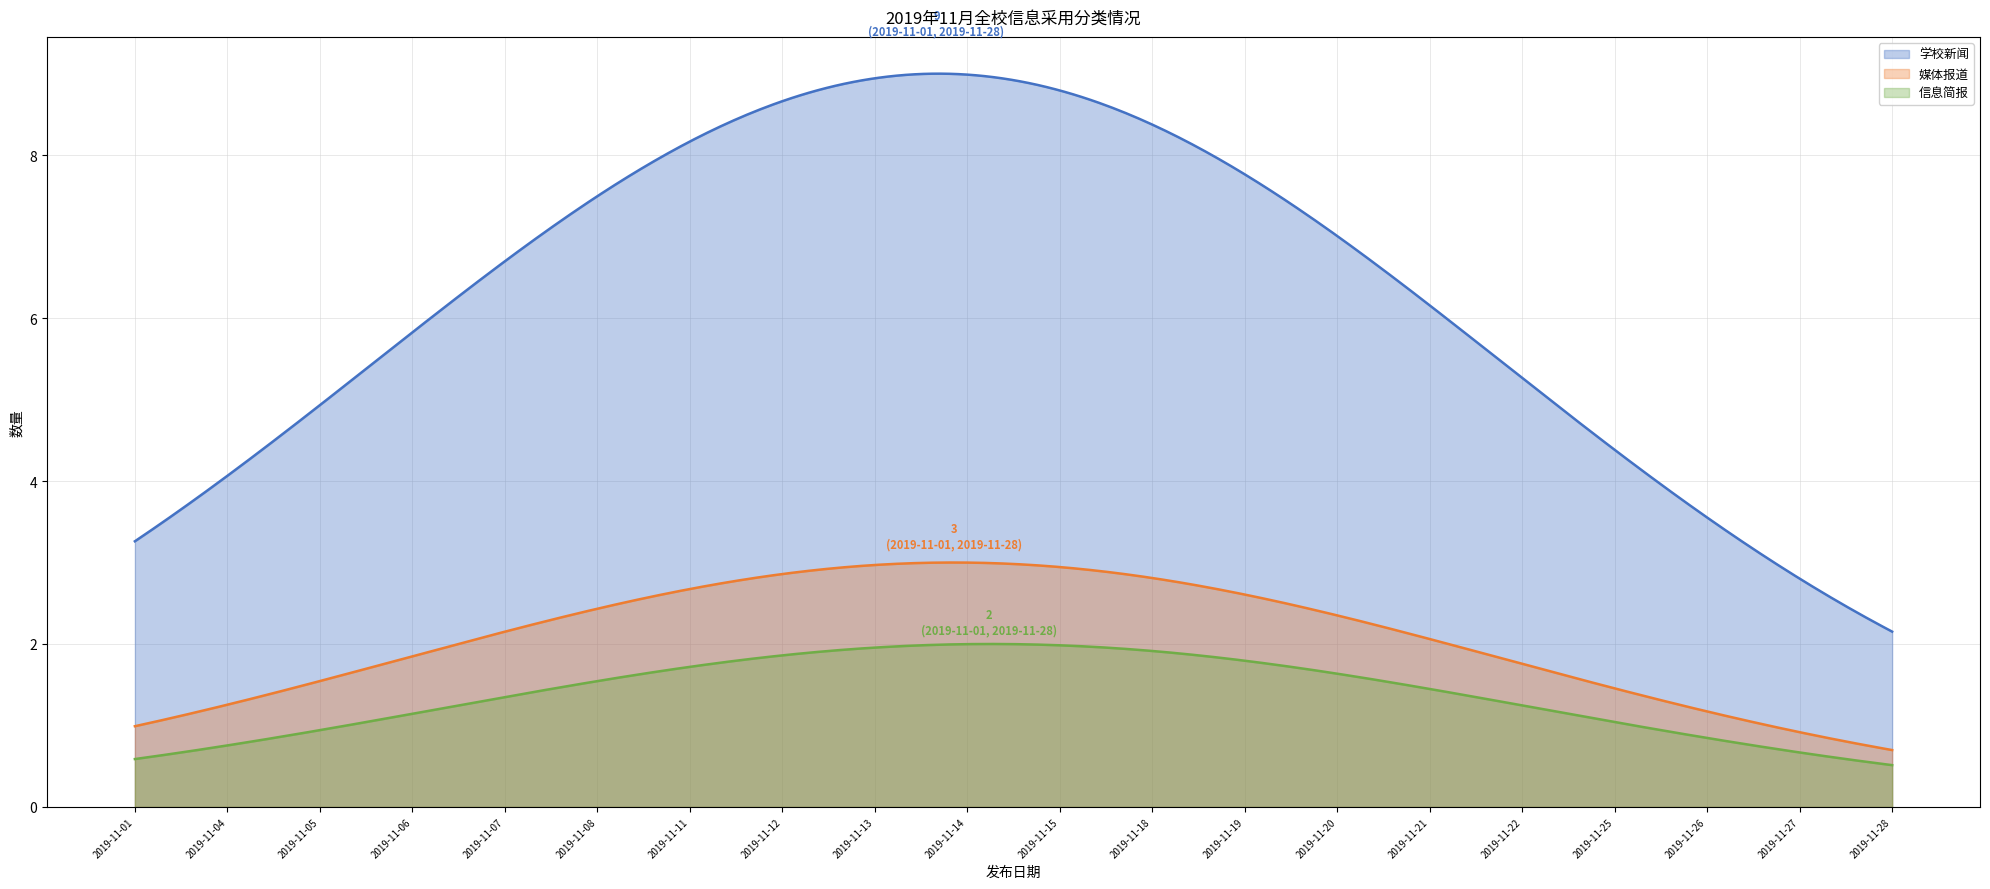

What is the lowest value of the 信息简报 series?

0.5